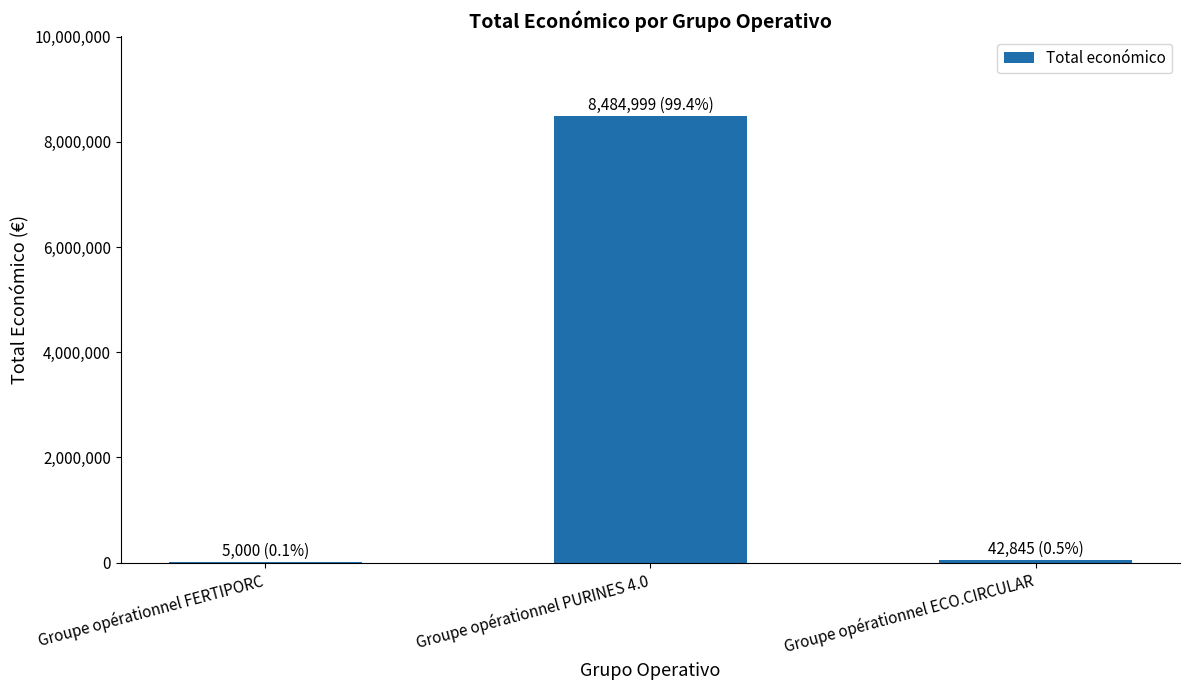

Where is the data nearest to the value 4244999?

Groupe opérationnel ECO.CIRCULAR